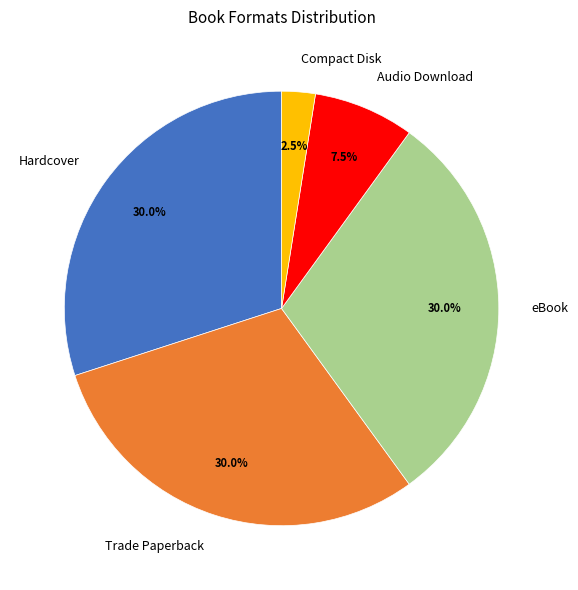

Which has a higher value, Audio Download or Trade Paperback?

Trade Paperback